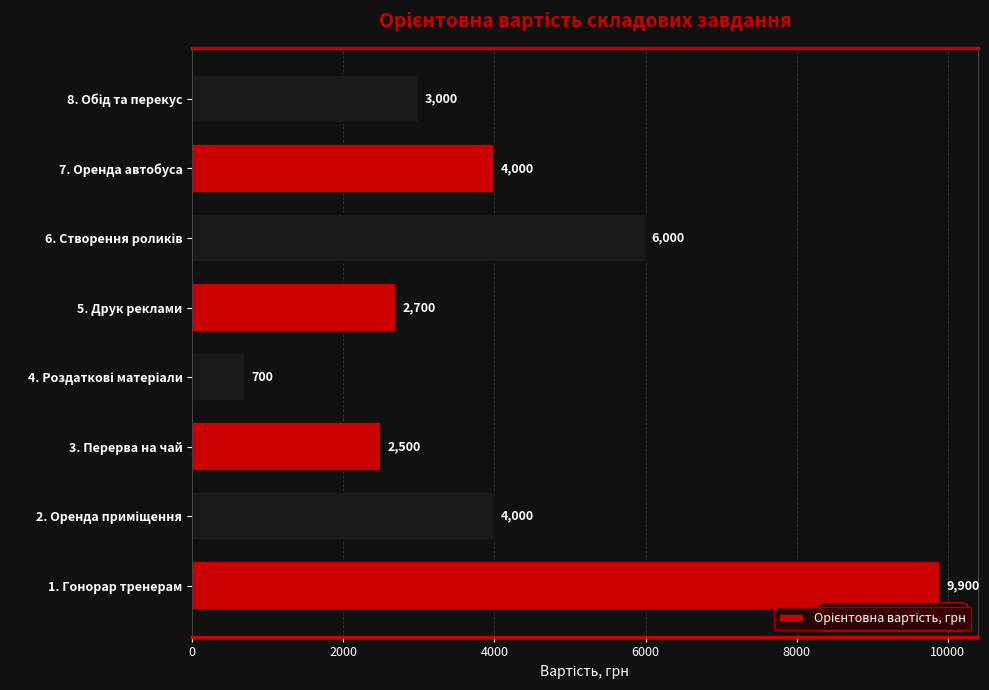

What is the approximate value at 1. Гонорар тренерам, to the nearest 10?

9900